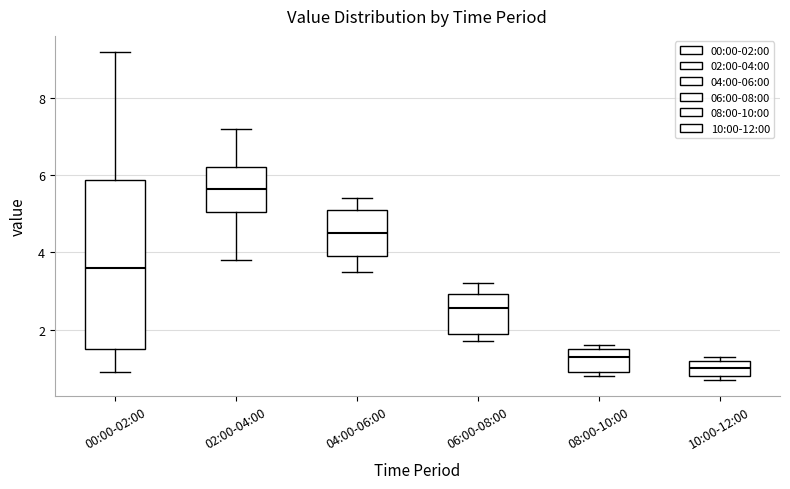

Comparing the boxes themselves (not the whiskers), which one is the tallest?

00:00-02:00